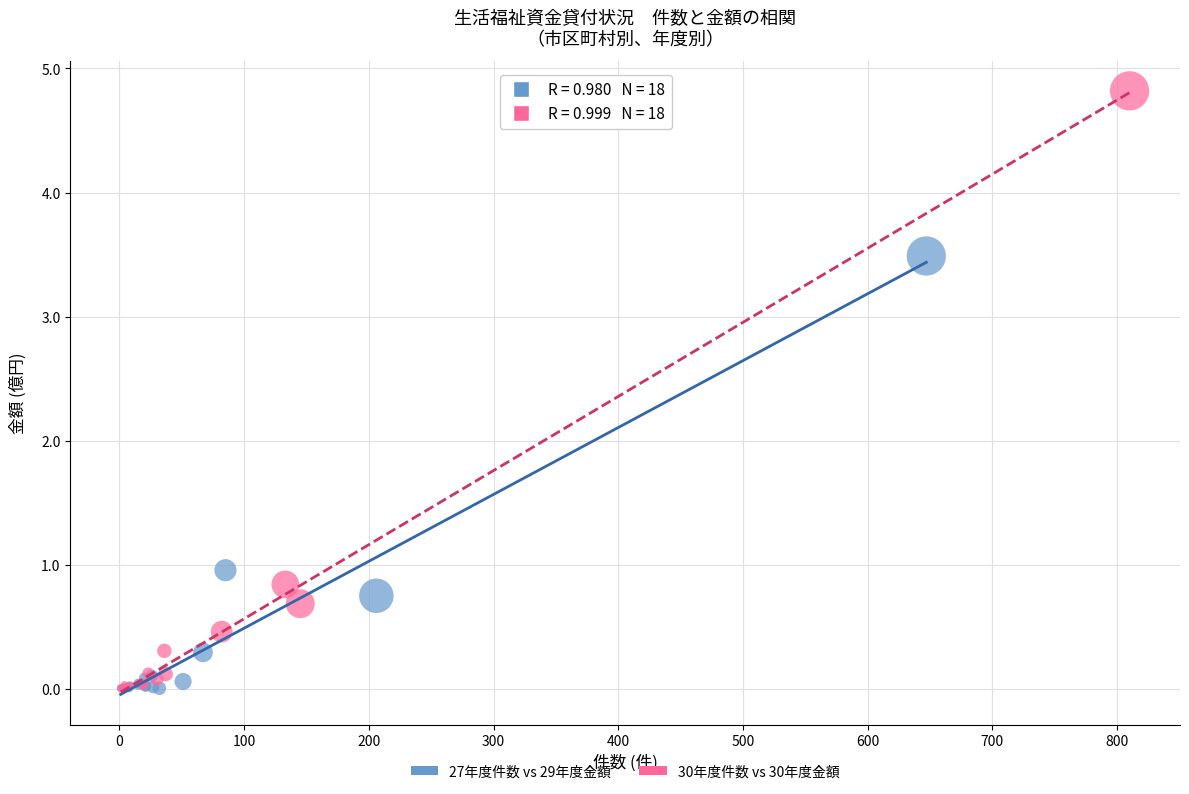

Which series has the largest Y range (max minus min)?

30年度件数 vs 30年度金額